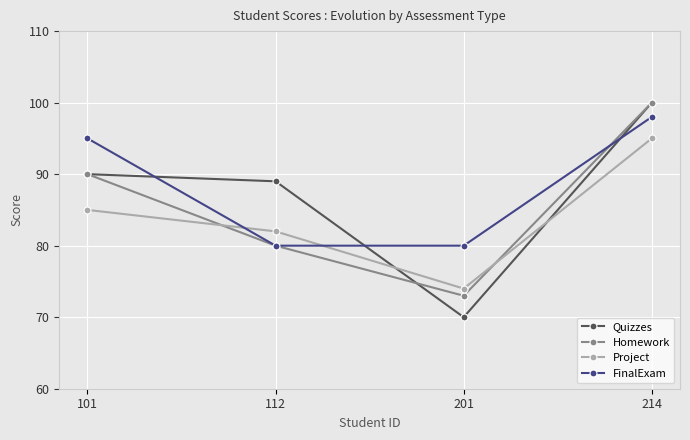

How many lines are shown in the chart?

4